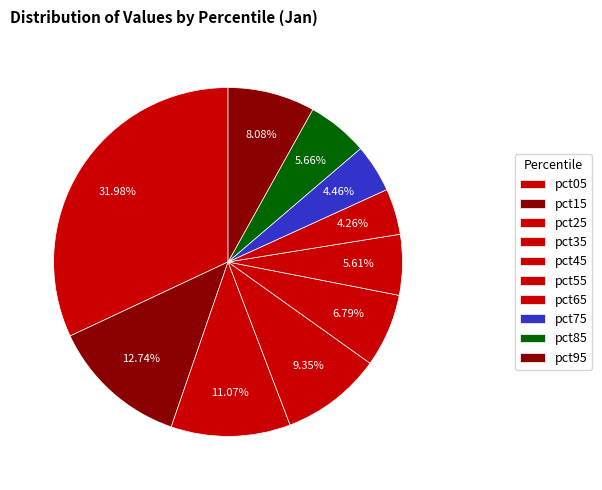

Which has a higher value, pct15 or pct65?

pct15